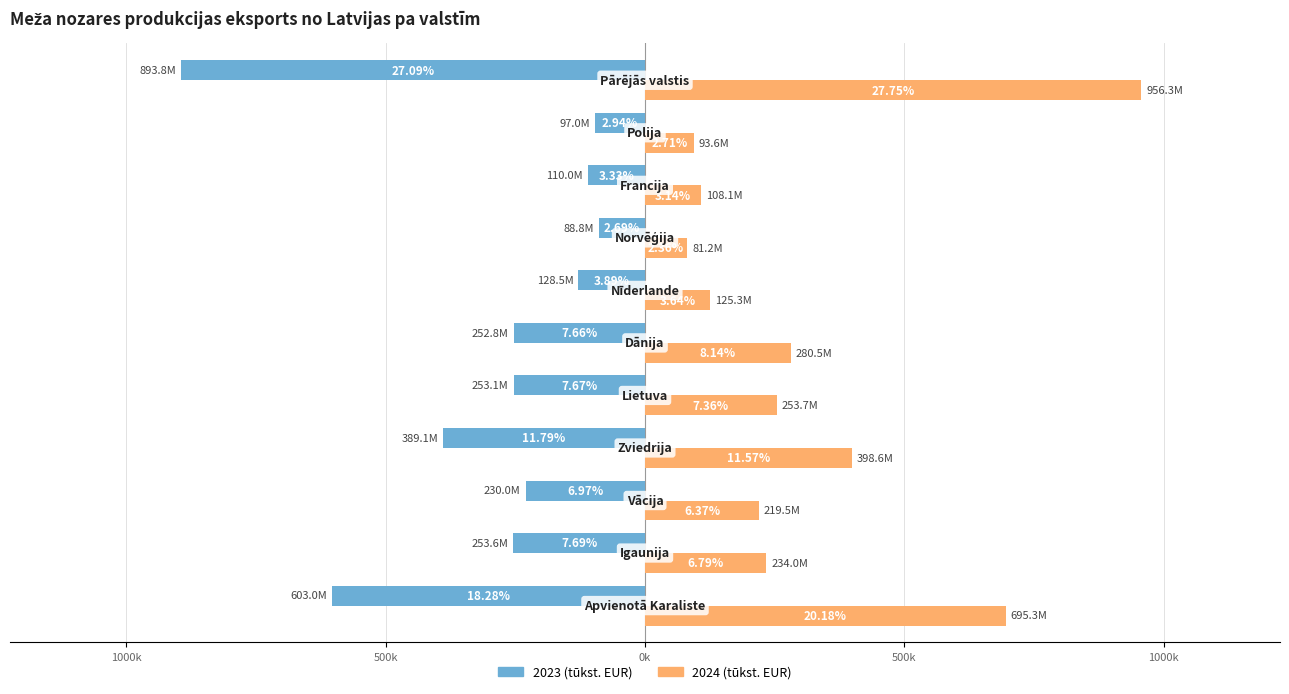

What are all the series names shown in the legend?

2023 (tūkst. EUR), 2024 (tūkst. EUR)